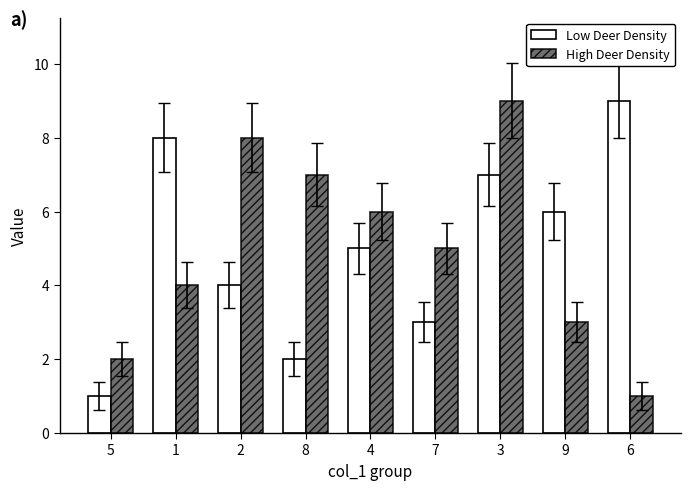

What is the greatest value displayed?

9